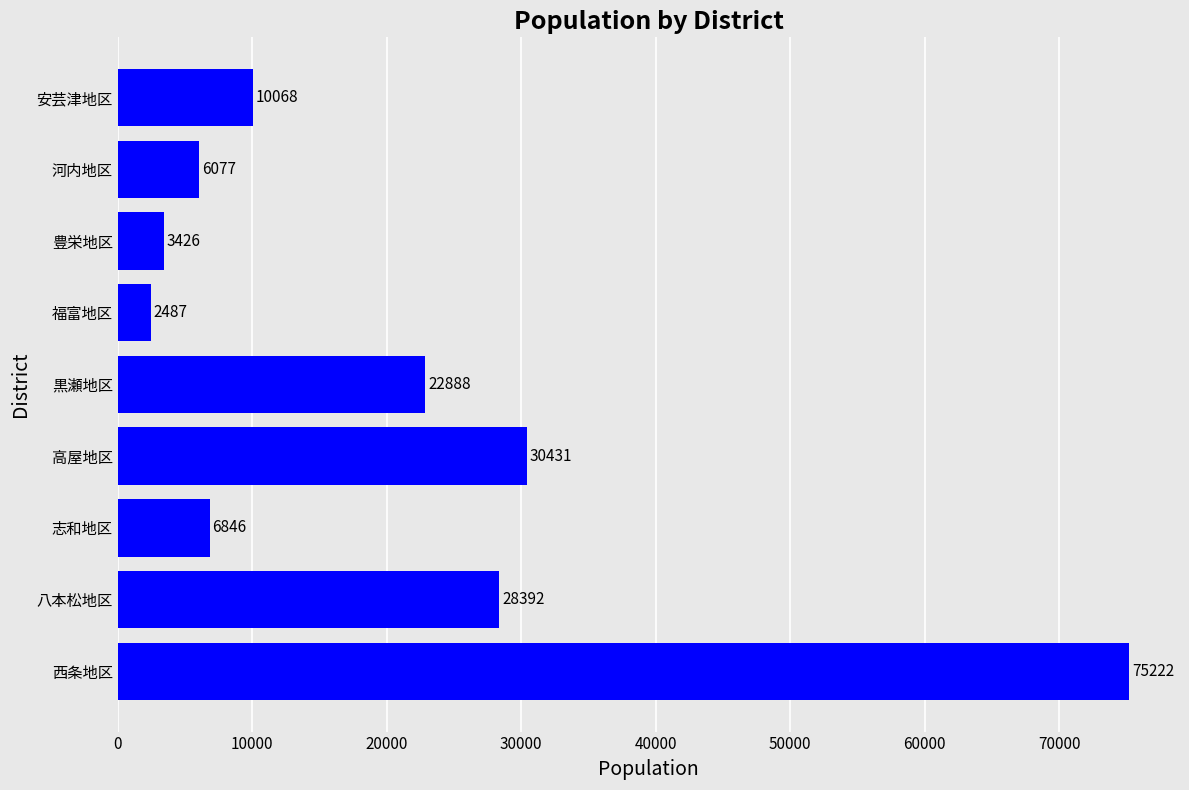

Where is the data nearest to the value 38854?

高屋地区